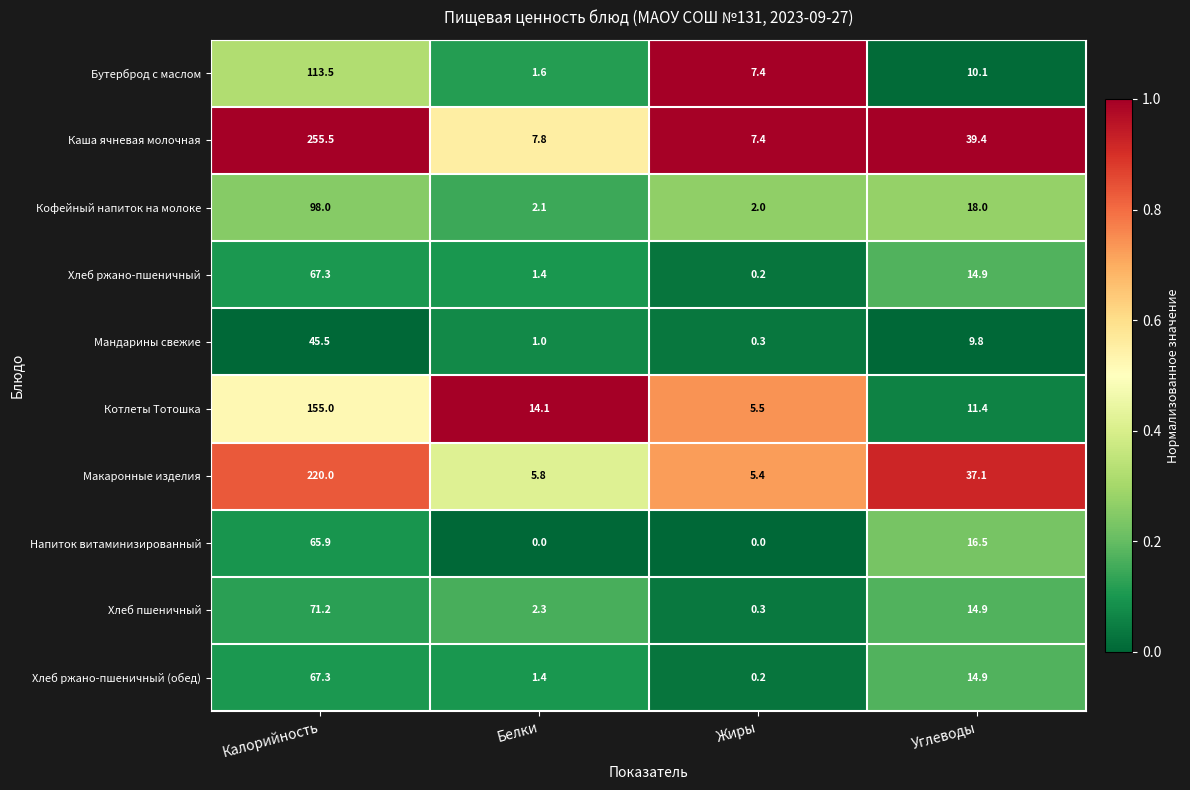

What is the difference between the Хлеб ржано-пшеничный values at Калорийность and Углеводы?

52.4